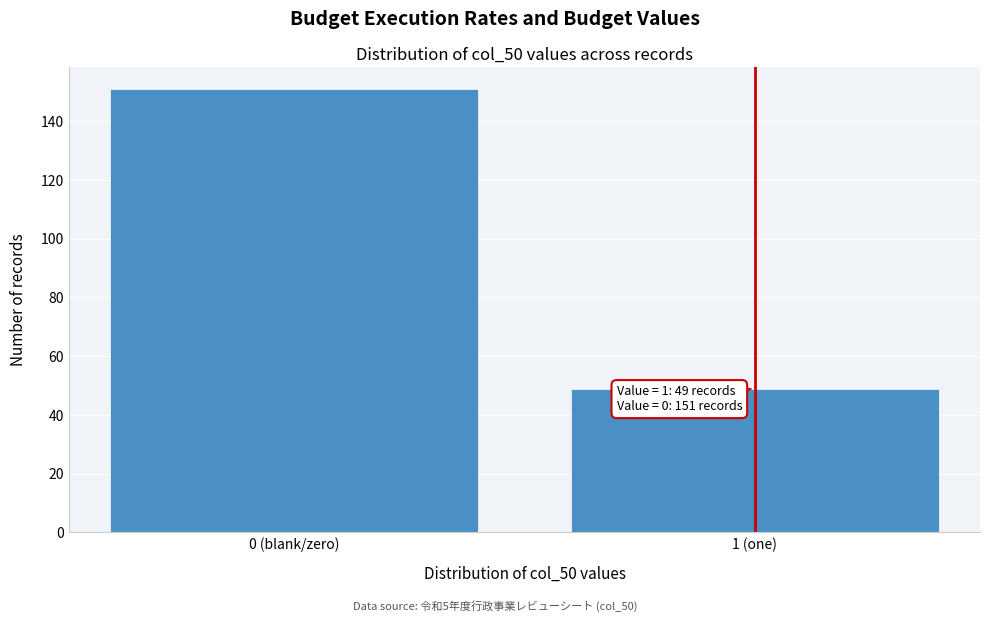

Reading right to left, list all the values displayed in this chart.

1 (one)=49	0 (blank/zero)=151